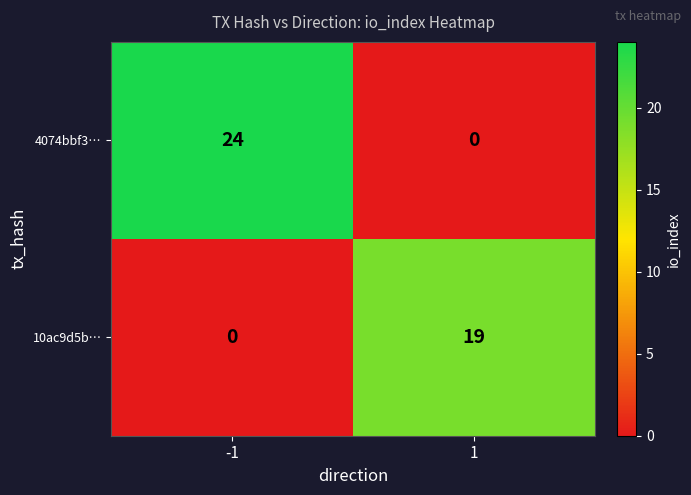

Rank the series by their maximum value, from highest to lowest.

4074bbf3…, 10ac9d5b…